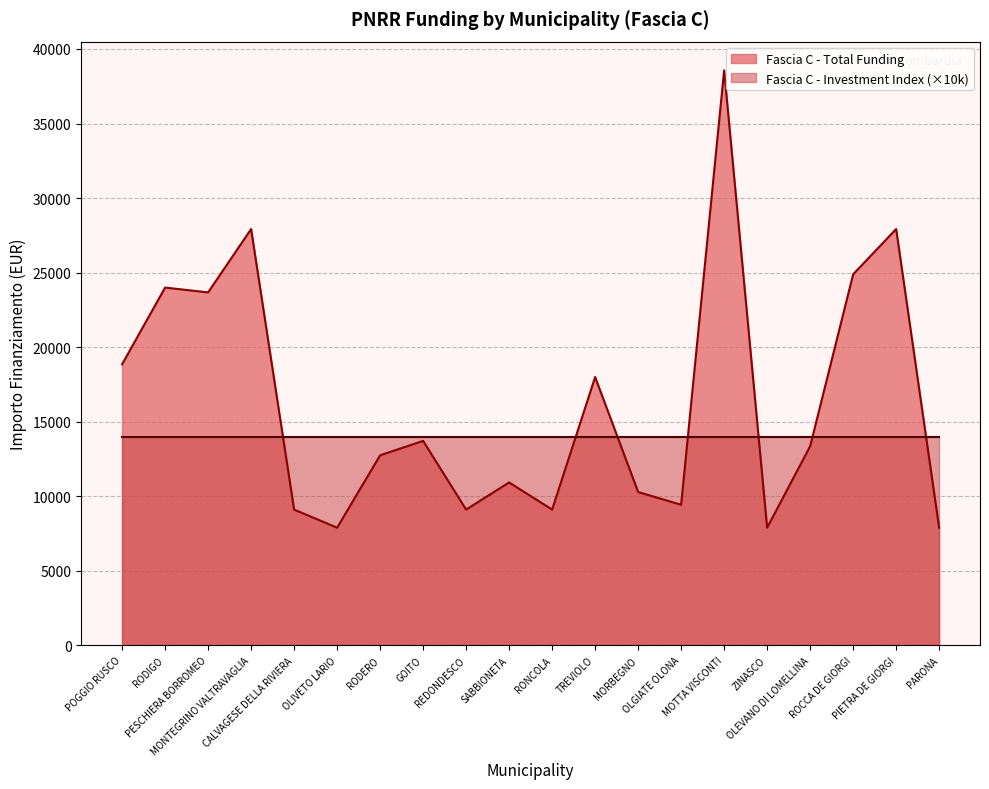

How many data points are above 13354?

9